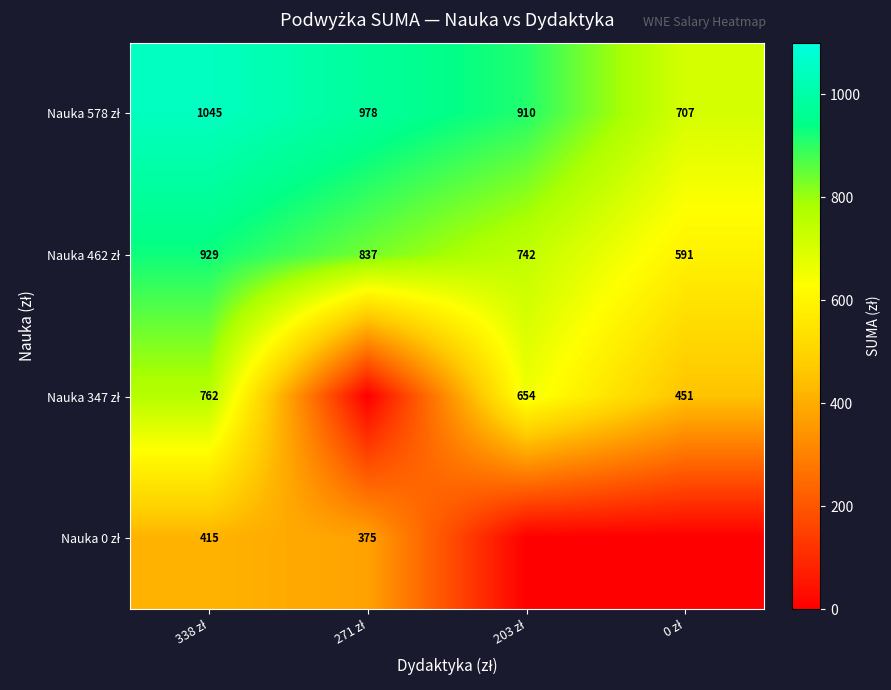

Which series has the largest range (max minus min)?

Nauka 347 zł